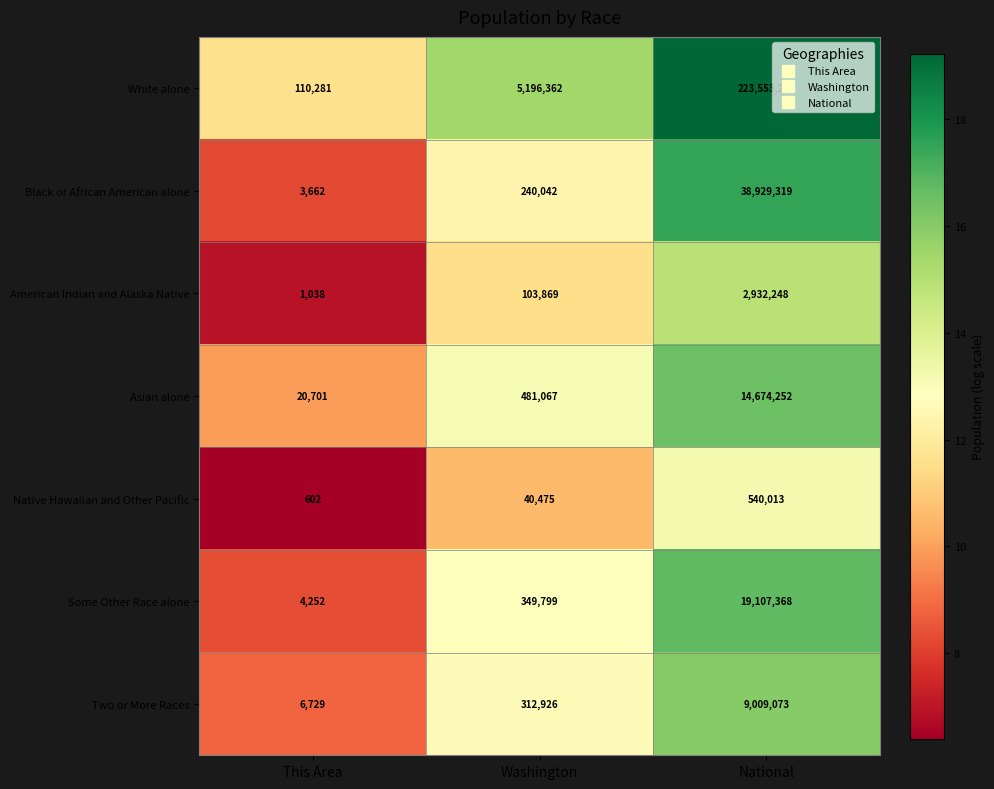

Which series has the largest range (max minus min)?

White alone